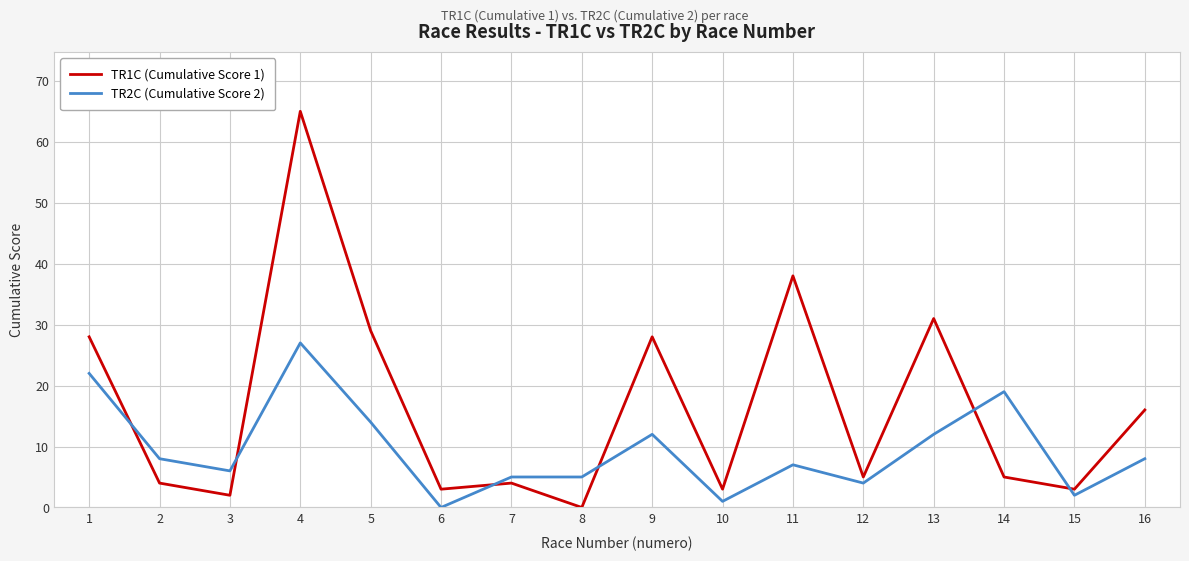

What is the difference between the maximum and minimum values in the TR2C (Cumulative Score 2) series?

27